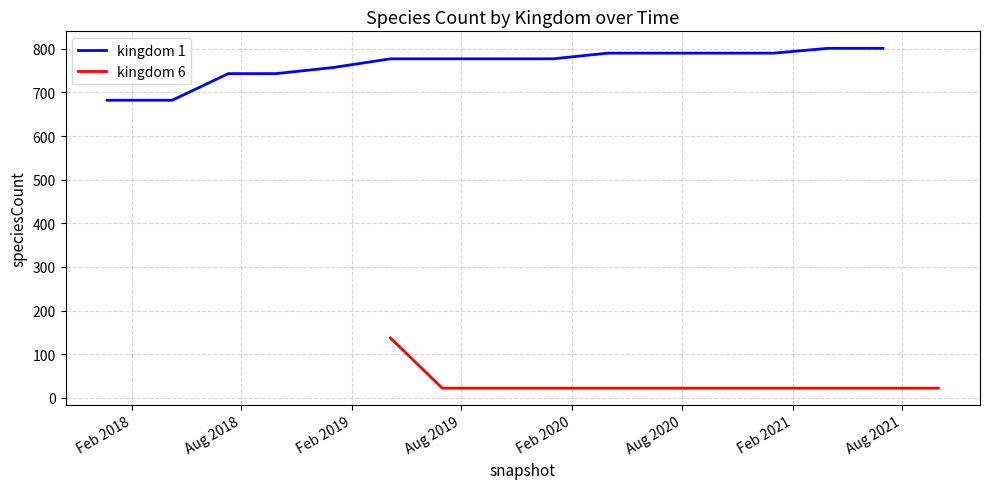

What is the highest value of the kingdom 1 series?

801